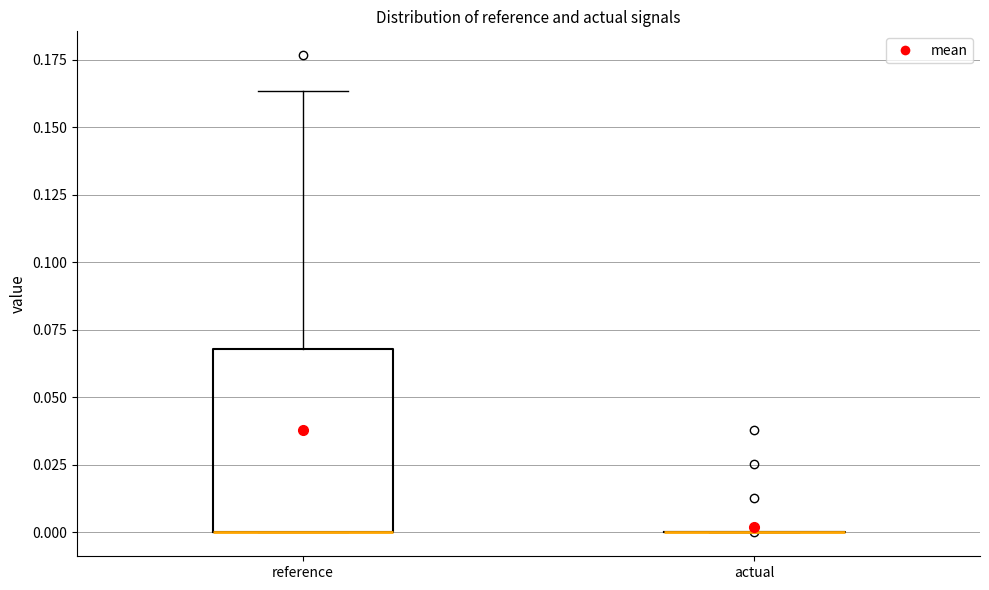

Reading left to right, transcribe this box plot: for each box, give where its median line is, the range the box spans, and where its two whiskers end, as read against the y-axis. The values are not printed on the chart, so give them approximately, as read against the axis.

reference: median 0.000 (drawn on the box's lower edge), box 0.000 to 0.070, whiskers 0.000 to 0.165
actual: box collapsed to a line at 0.000, whiskers 0.000 to 0.000